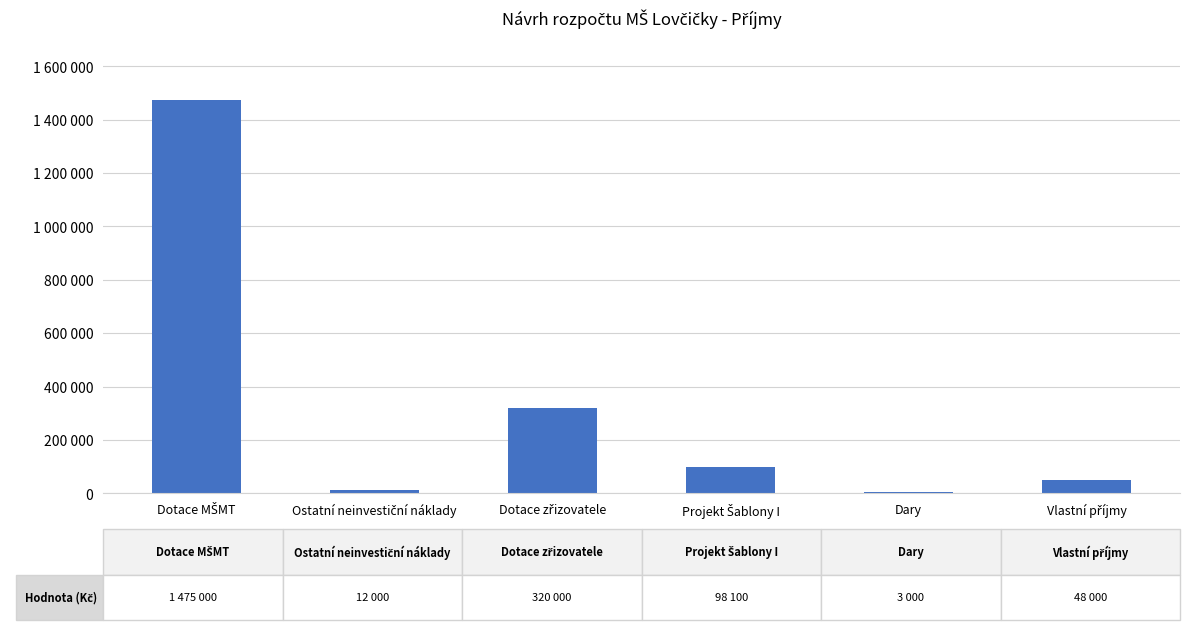

Are the bars horizontal?

No